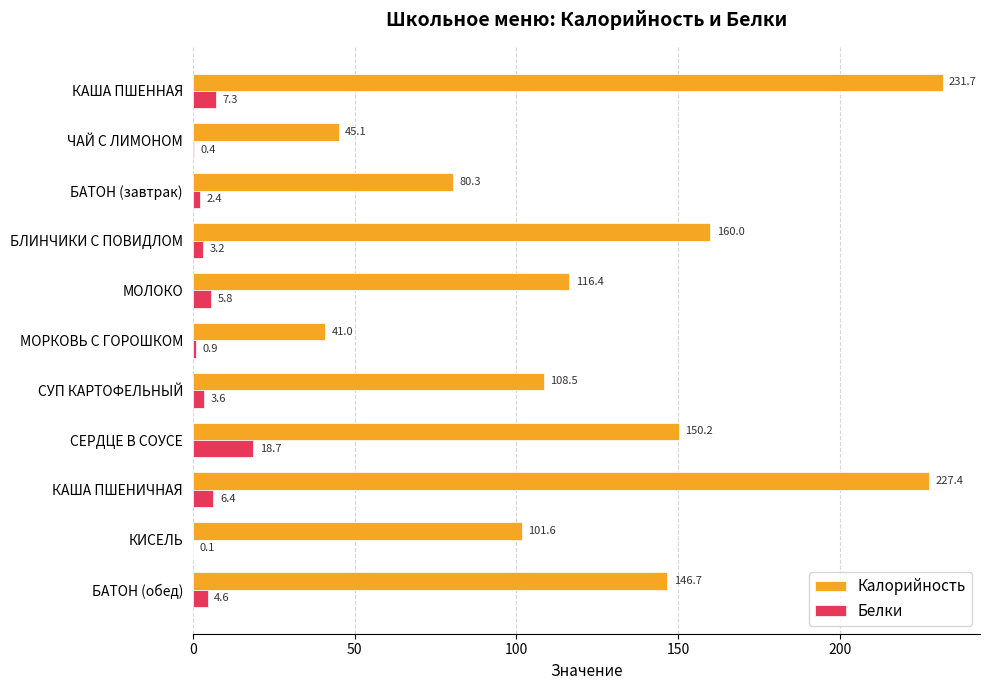

The Калорийность series shows 150.2 at СЕРДЦЕ В СОУСЕ. True or false?

True